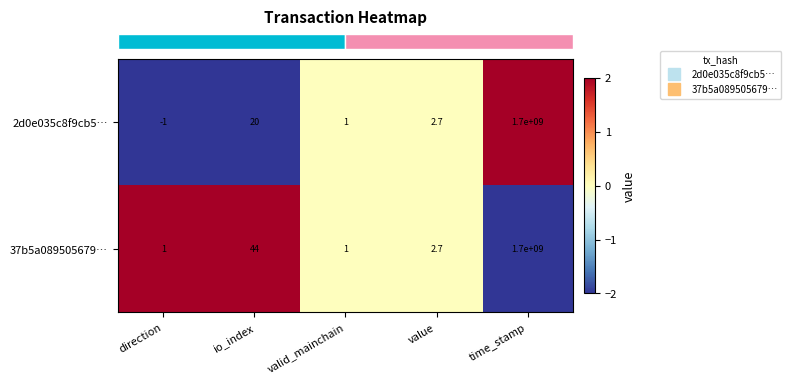

Is it true that 37b5a089505679… equals 1.0 at direction?

True